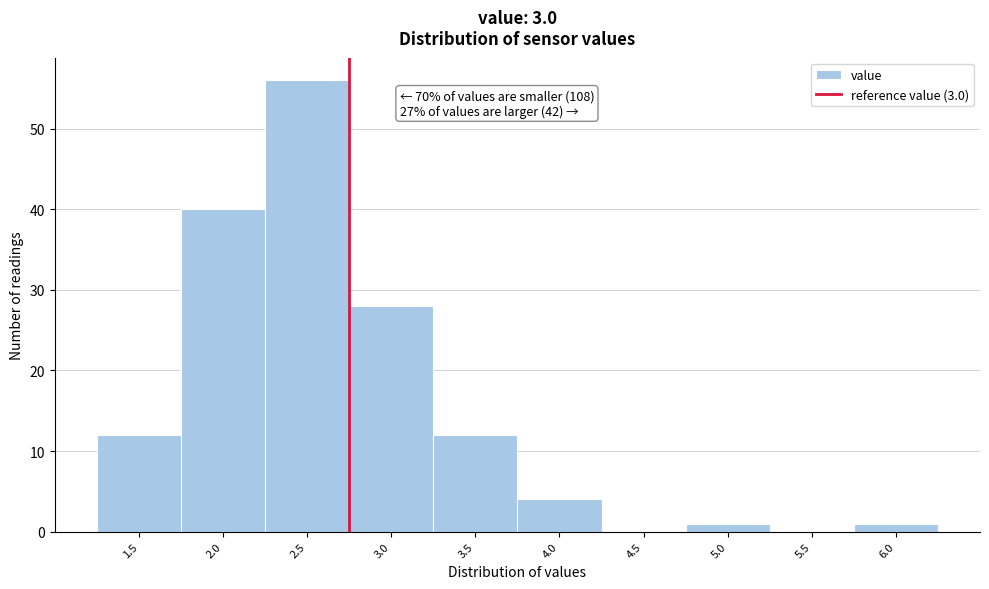

Is it true that the value at 2.5 is 96?

False